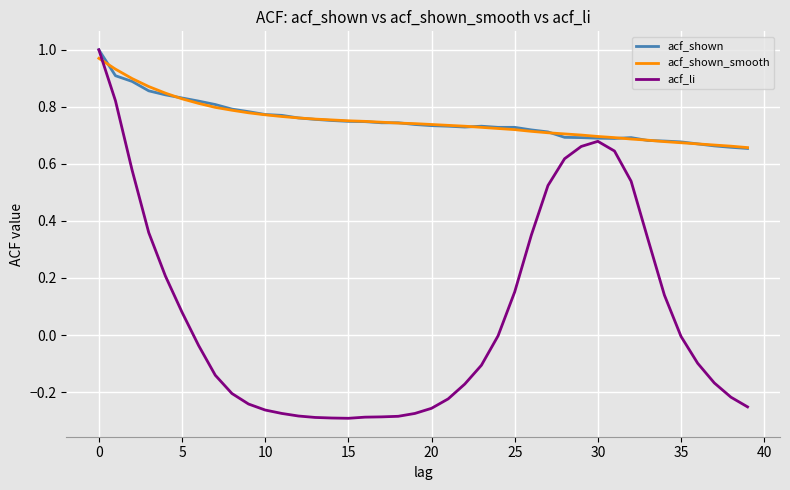

Which series has the largest range (max minus min)?

acf_li